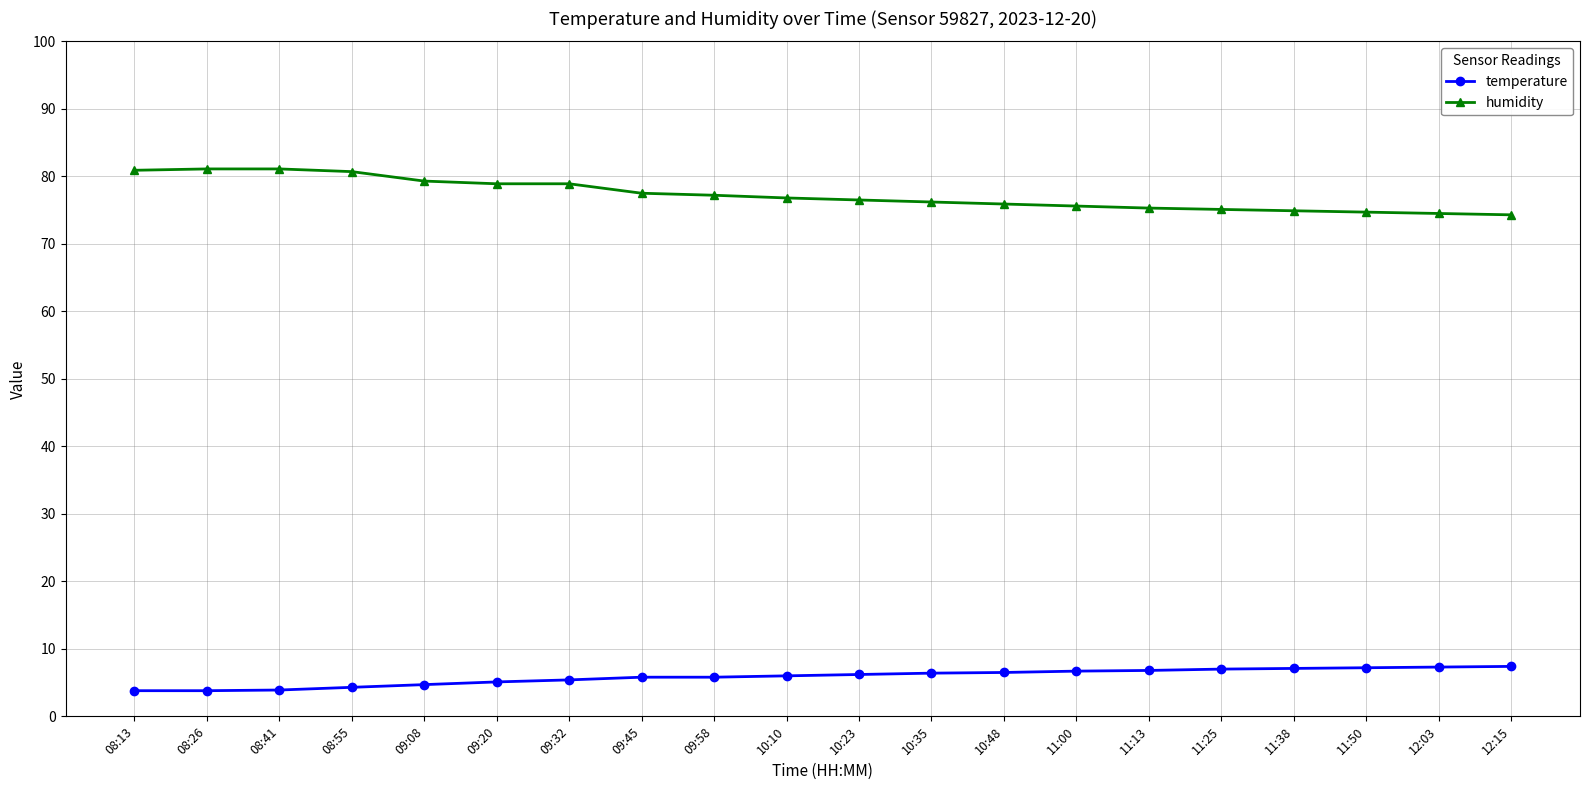

Count the number of categories in the chart.

20